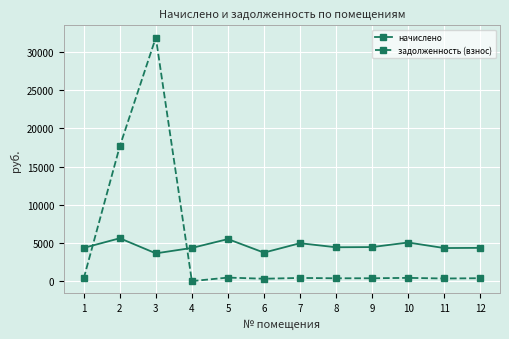

Where do начислено and задолженность (взнос) first cross each other?

1 and 2